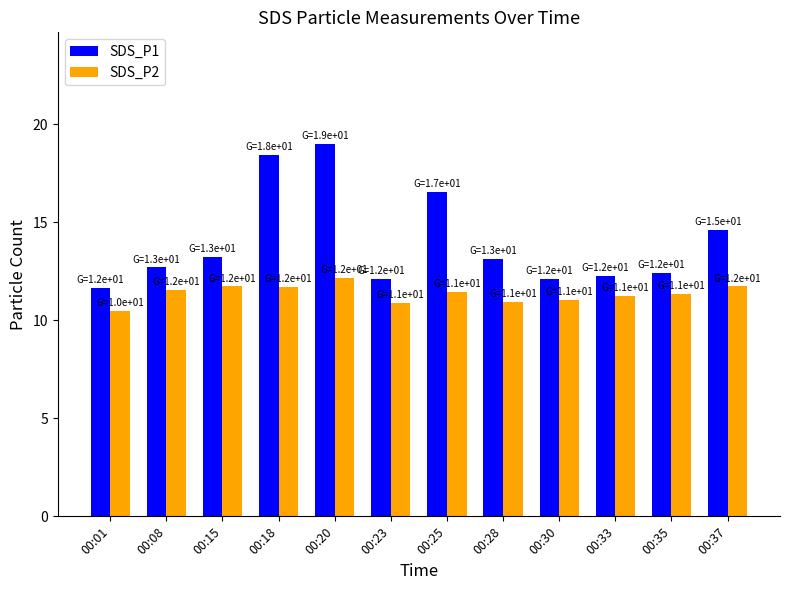

Read the SDS_P1 value at 00:18.

18.4